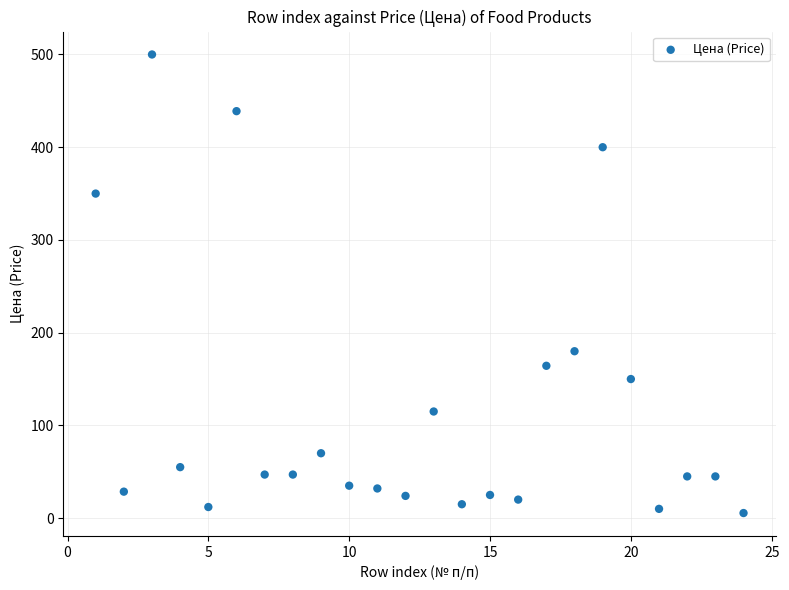

What is the range of Y values (max minus min)?

494.5